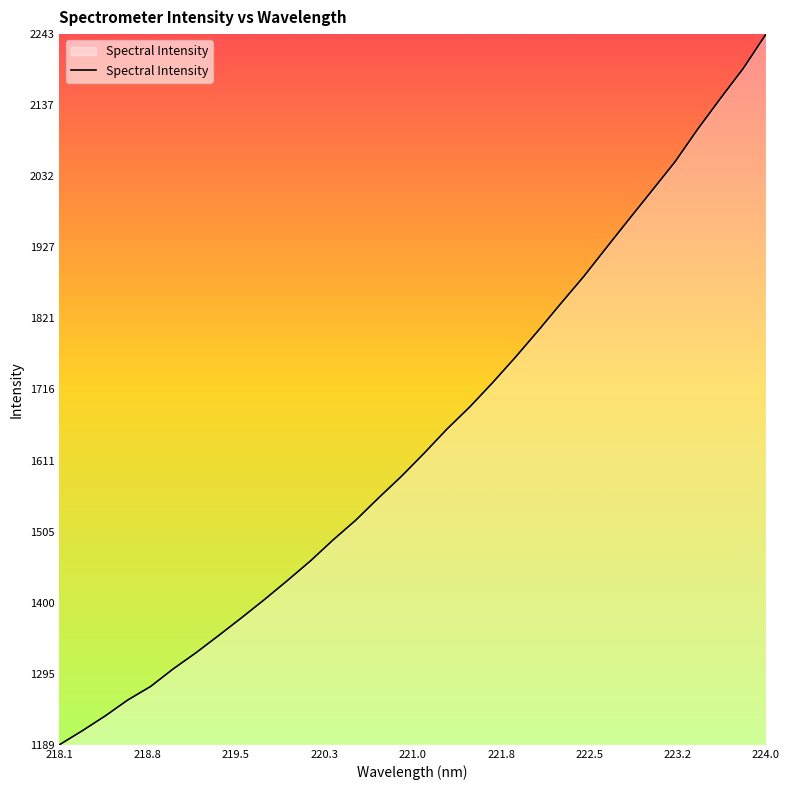

What is the greatest value displayed?

2242.7